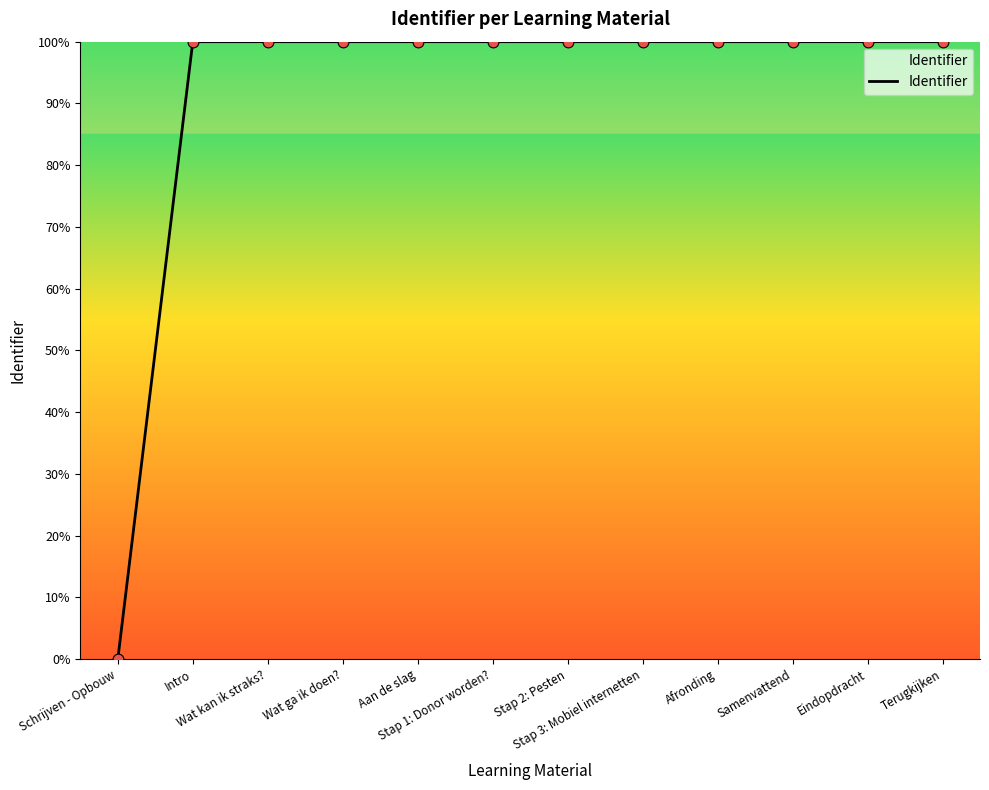

Which has a higher value, Wat kan ik straks? or Schrijven - Opbouw?

Wat kan ik straks?